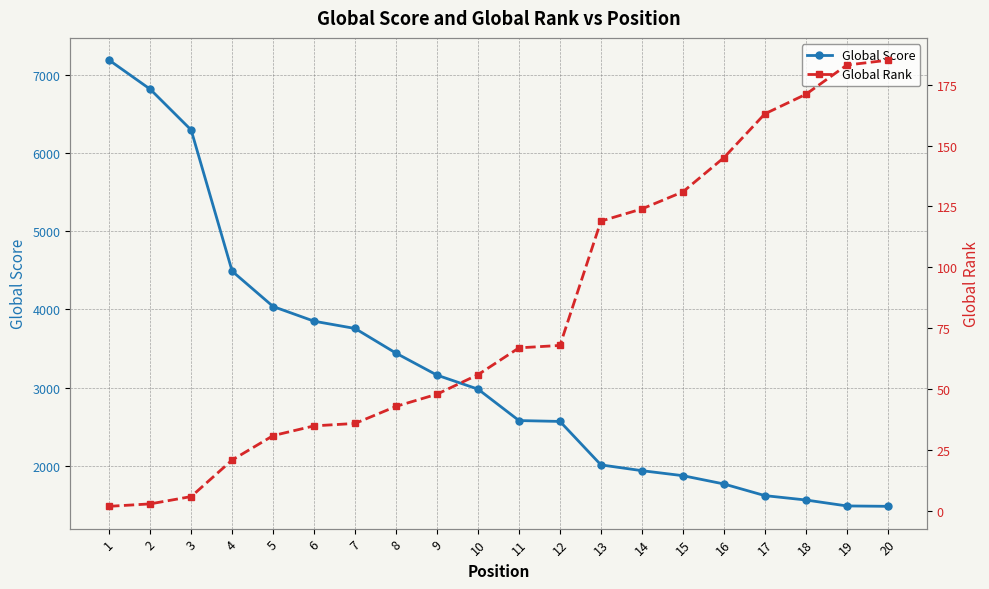

At 16, list the series in order from smallest to largest.

Global Rank, Global Score